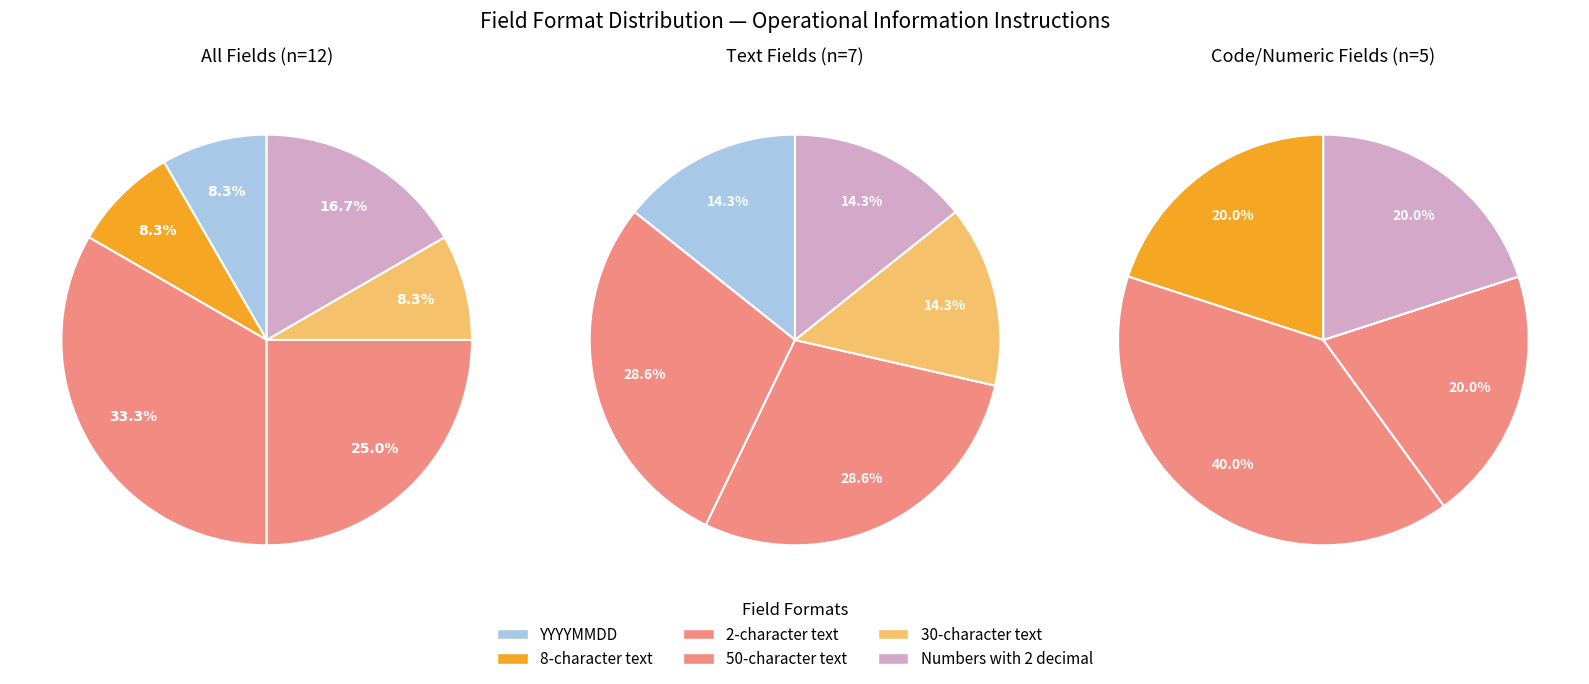

What is the ratio of the value at 2-character text to the value at YYYYMMDD?

4.0